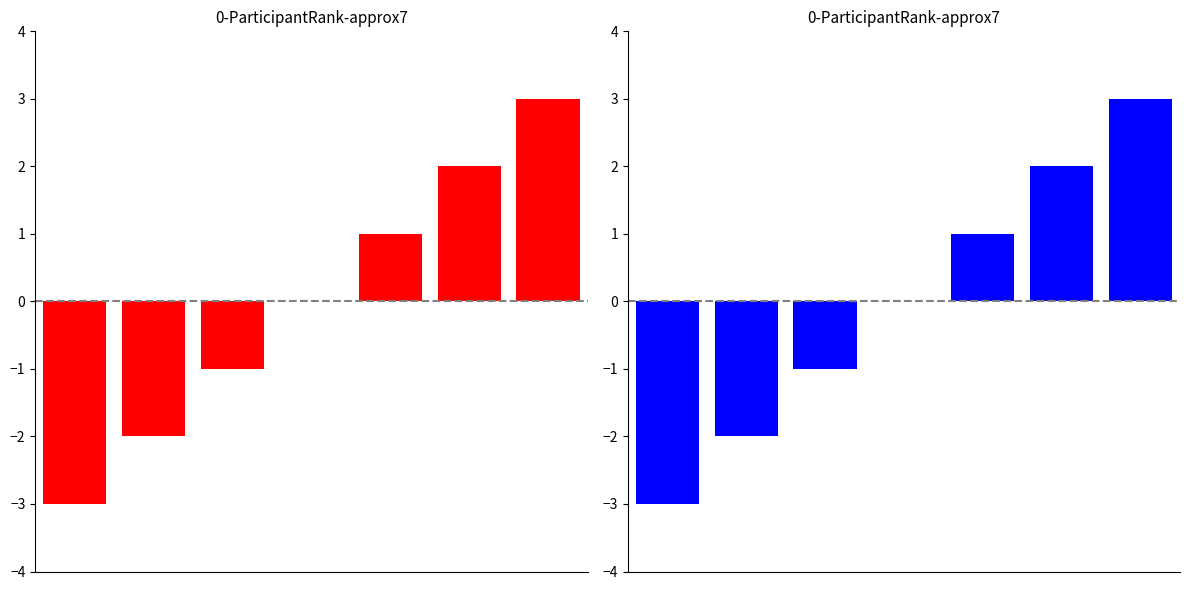

Count the values in the range -2 to 2.

5